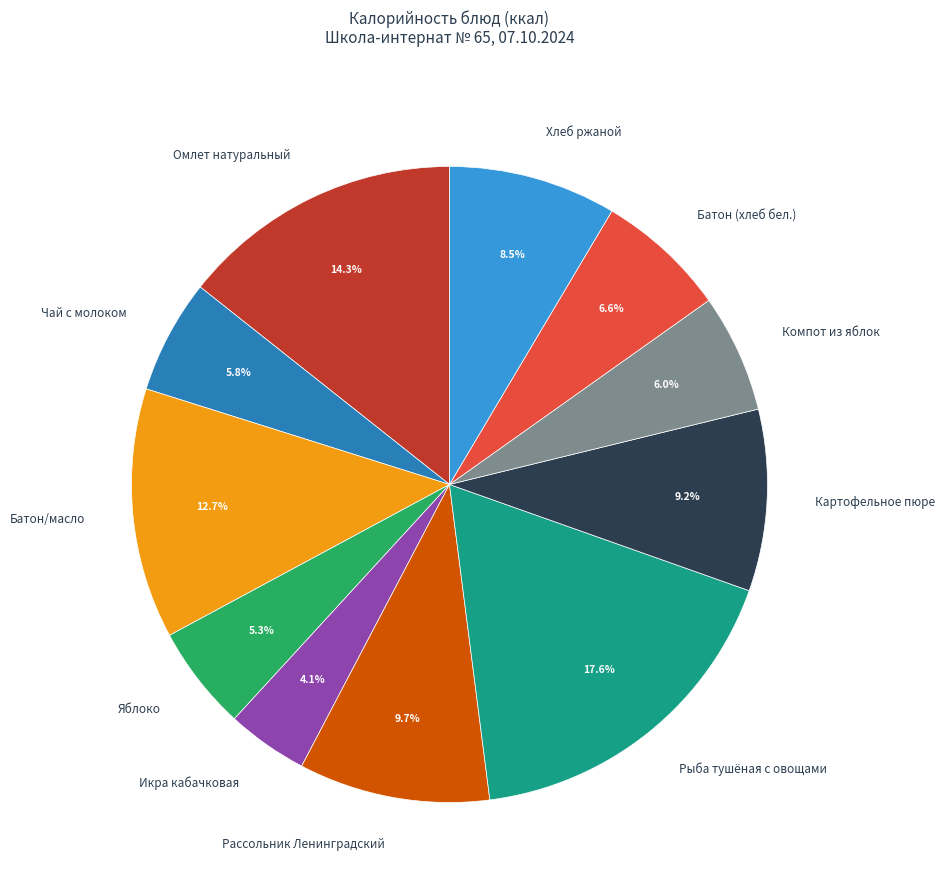

Which slice is the largest?

Рыба тушёная с овощами